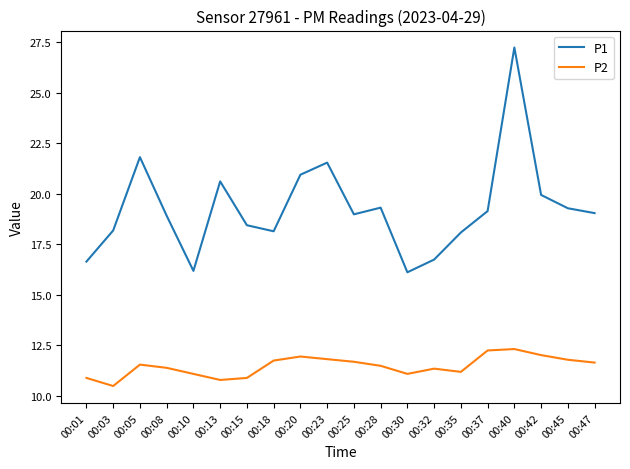

Read the P2 value at 00:05.

11.5